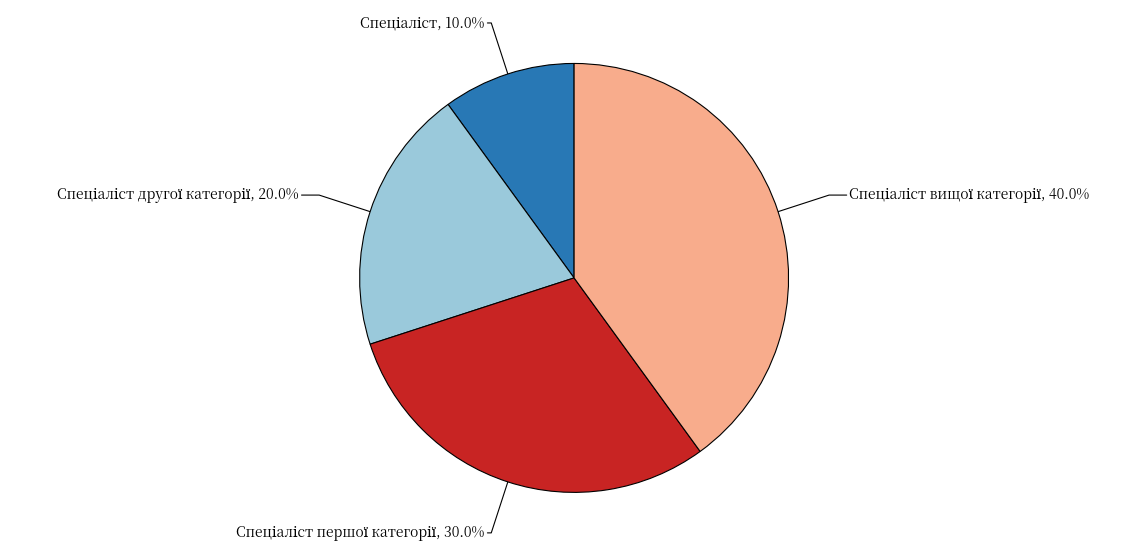

How many segments does this pie chart have?

4